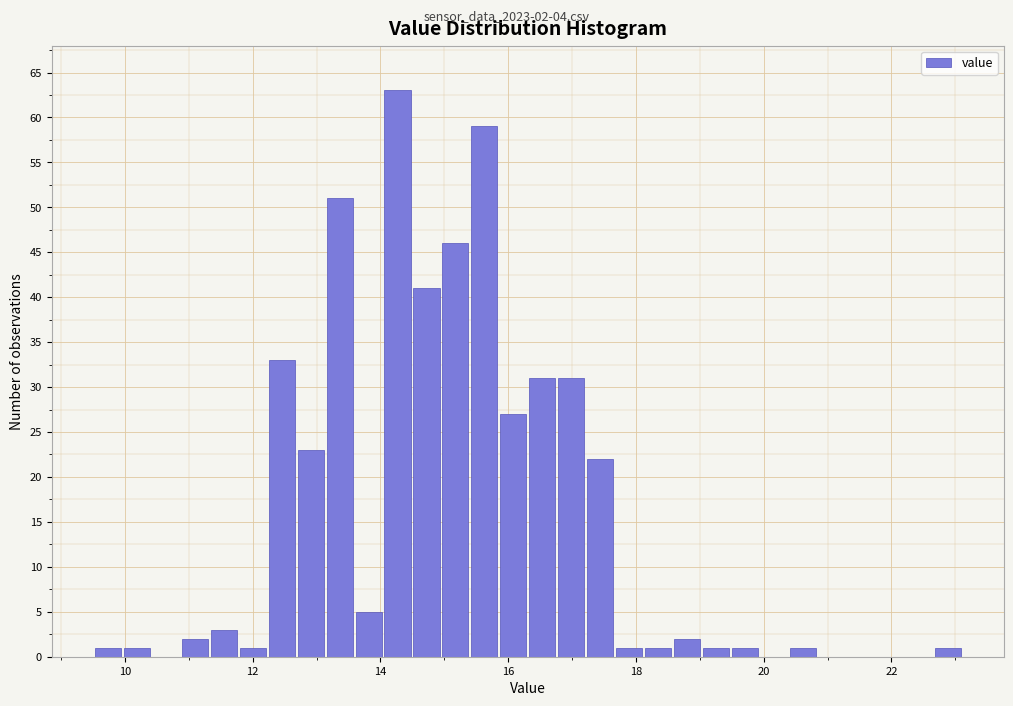

Around what value on the x-axis is the tallest bar? Give the approximate position of its centre, as read against the axis.

14.2